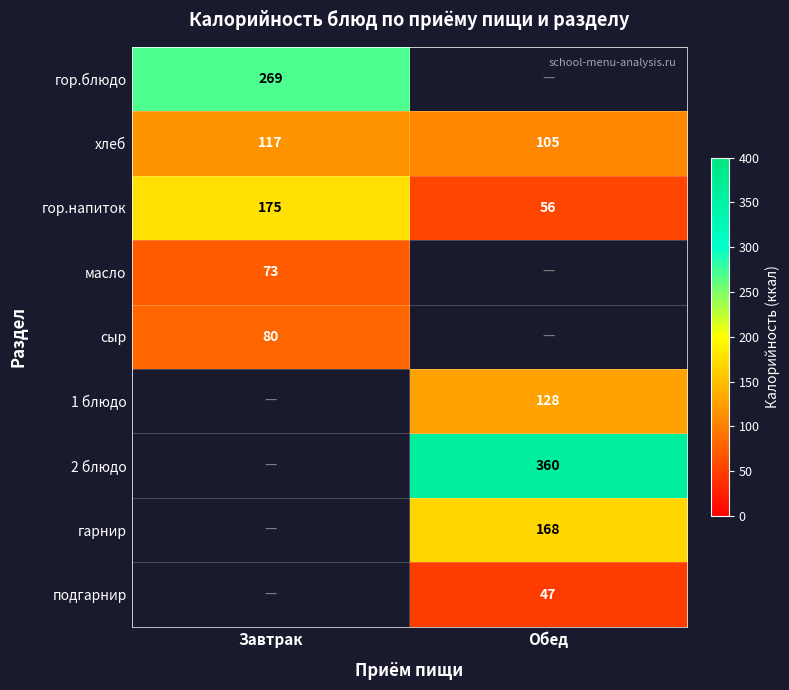

What is the sum of all гор.напиток values?

231